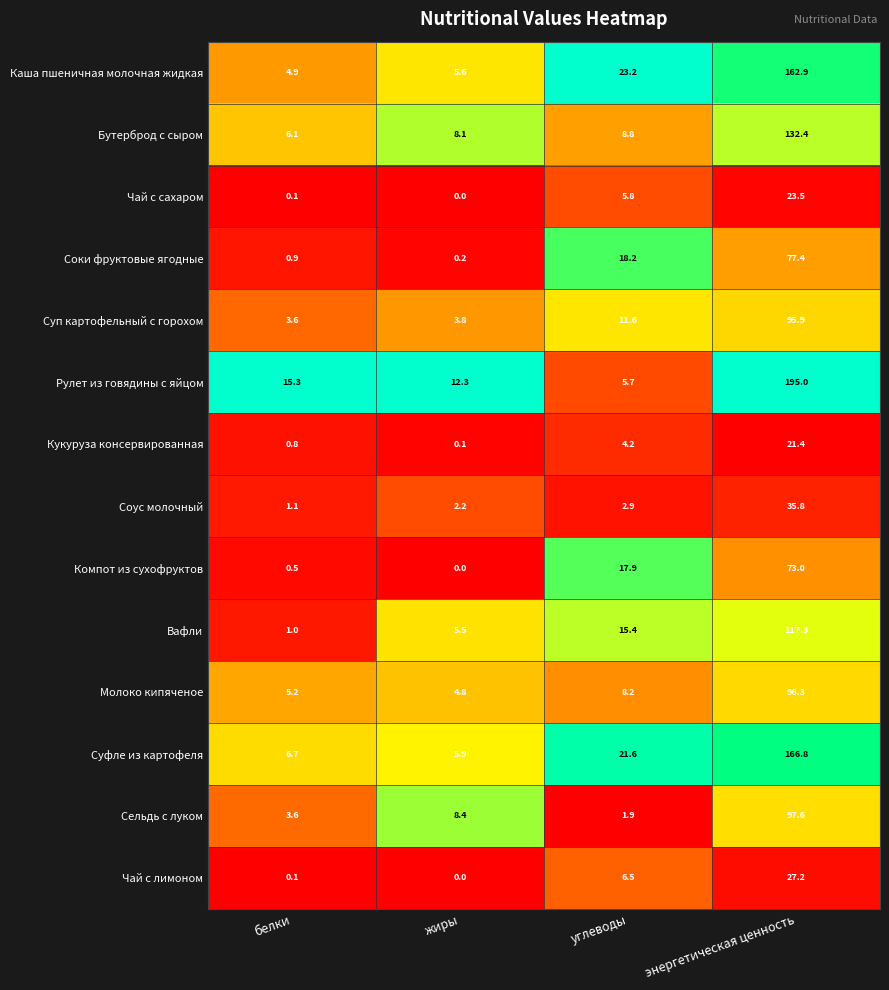

What value does the Соус молочный series have at энергетическая ценность?

35.8